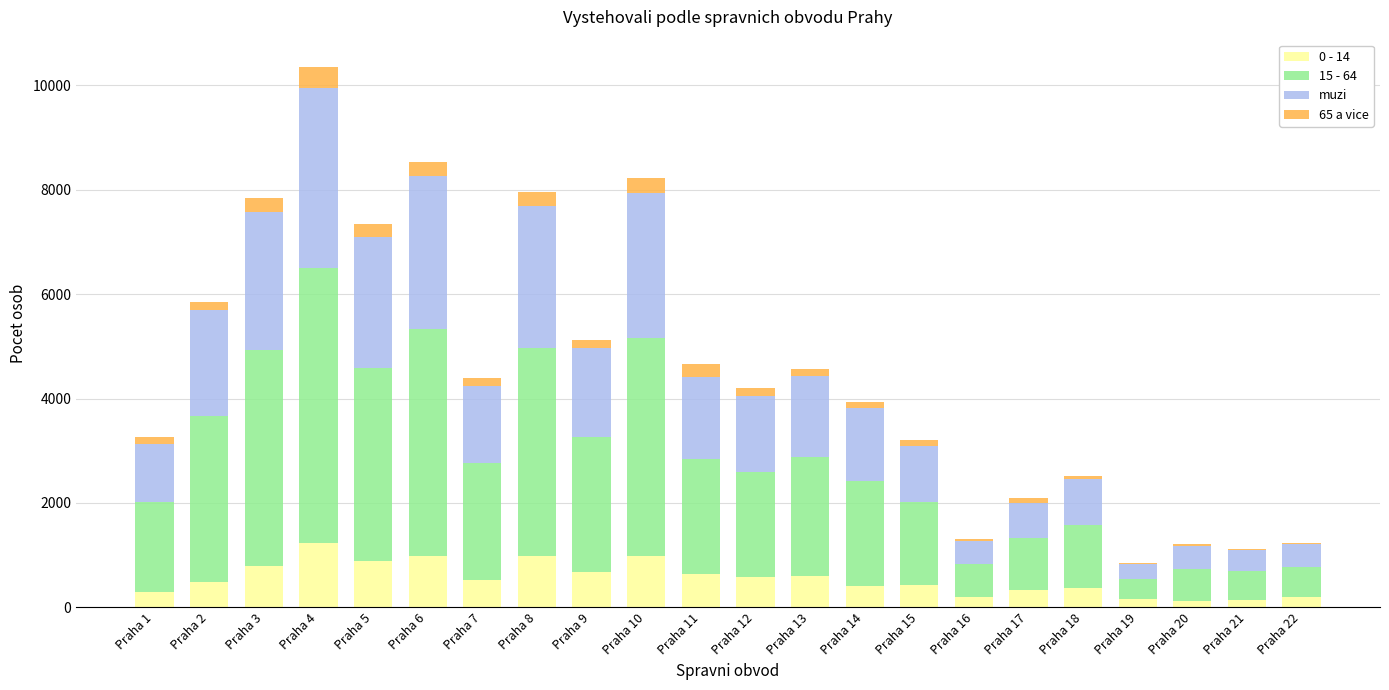

At which label does 0 - 14 reach its peak?

Praha 4